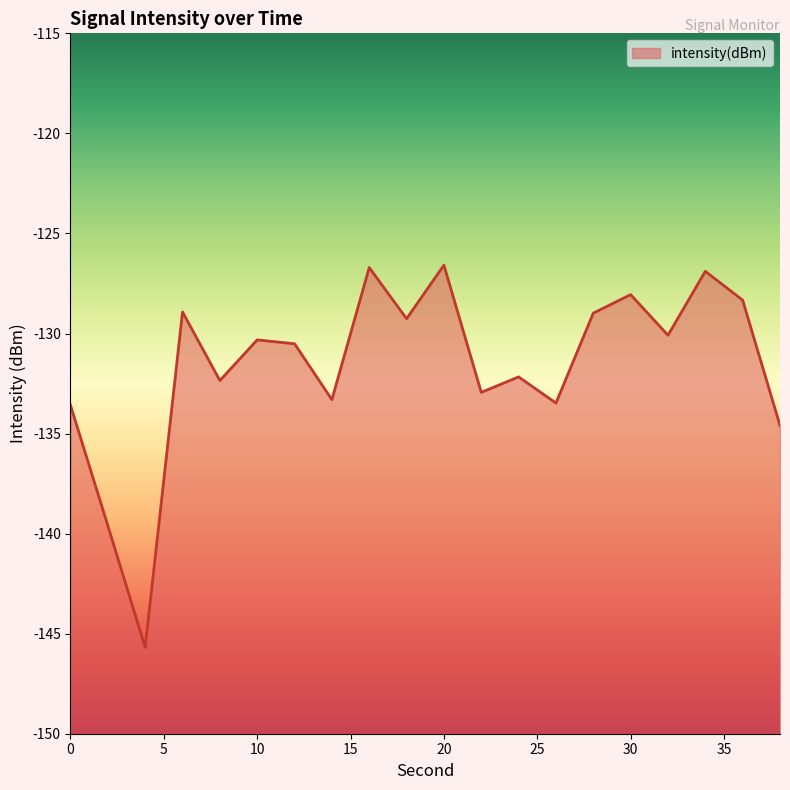

List the labels in order of value, largest first.

20, 16, 34, 30, 36, 6, 28, 18, 32, 10, 12, 24, 8, 22, 14, 26, 0, 38, 2, 4